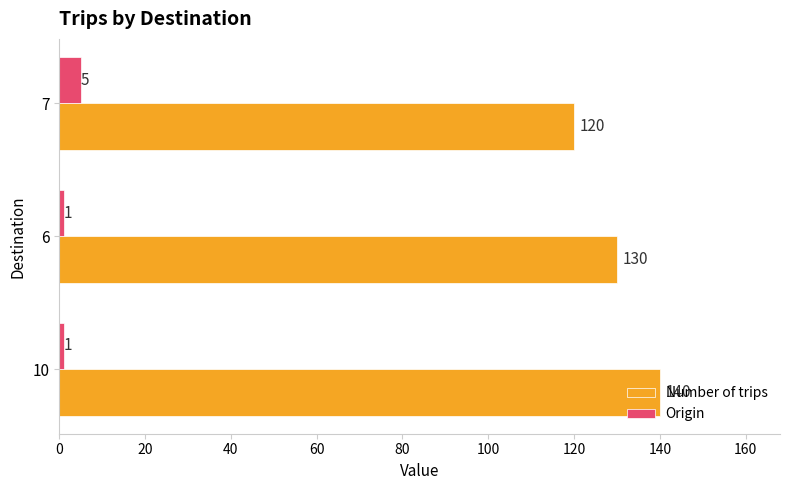

Rank the series by their average value, from highest to lowest.

Number of trips, Origin